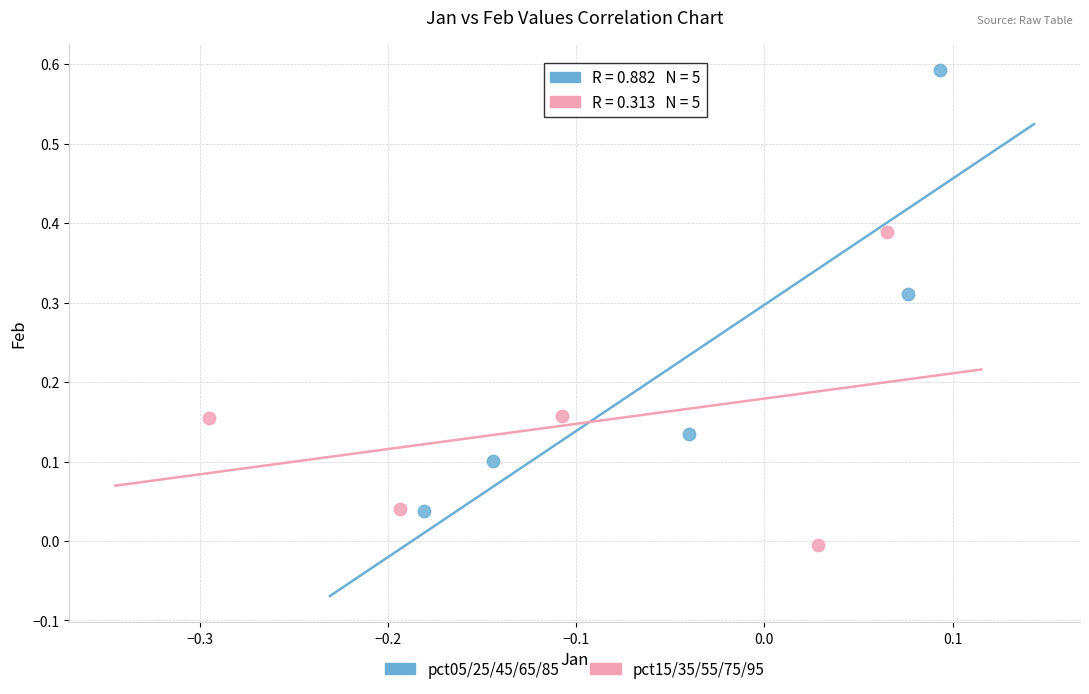

What are all the series names shown in the legend?

pct05/25/45/65/85, pct15/35/55/75/95